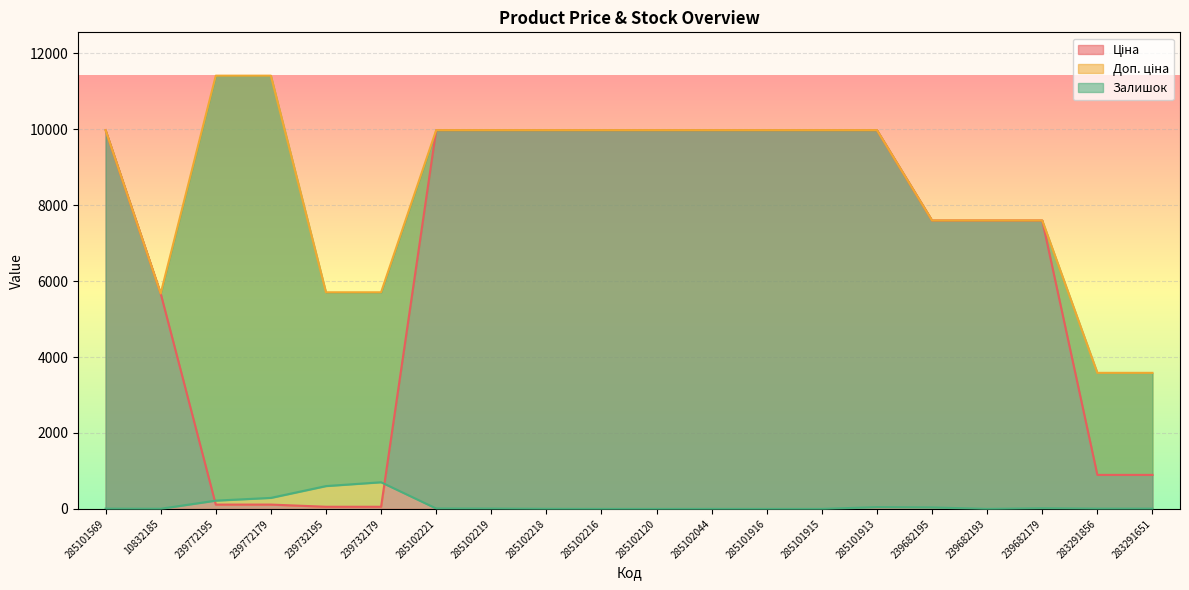

How many distinct data groups are displayed?

3